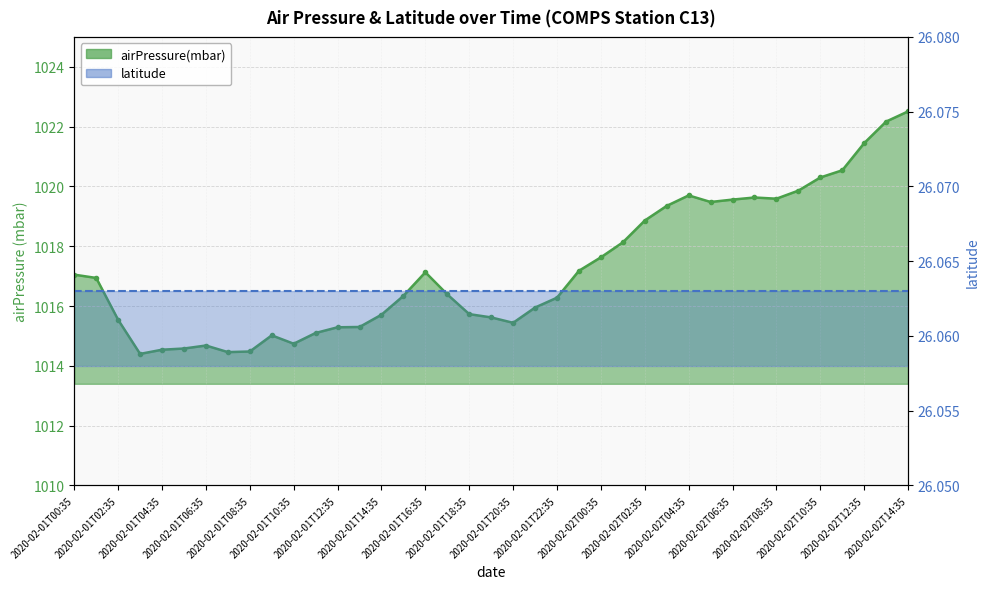

Rank the categories by value from lowest to highest.

2020-02-01T03:35, 2020-02-01T07:35, 2020-02-01T08:35, 2020-02-01T04:35, 2020-02-01T05:35, 2020-02-01T06:35, 2020-02-01T10:35, 2020-02-01T09:35, 2020-02-01T11:35, 2020-02-01T12:35, 2020-02-01T13:35, 2020-02-01T20:35, 2020-02-01T02:35, 2020-02-01T19:35, 2020-02-01T14:35, 2020-02-01T18:35, 2020-02-01T21:35, 2020-02-01T22:35, 2020-02-01T15:35, 2020-02-01T17:35, 2020-02-01T01:35, 2020-02-01T00:35, 2020-02-01T16:35, 2020-02-01T23:35, 2020-02-02T00:35, 2020-02-02T01:35, 2020-02-02T02:35, 2020-02-02T03:35, 2020-02-02T05:35, 2020-02-02T06:35, 2020-02-02T08:35, 2020-02-02T07:35, 2020-02-02T04:35, 2020-02-02T09:35, 2020-02-02T10:35, 2020-02-02T11:35, 2020-02-02T12:35, 2020-02-02T13:35, 2020-02-02T14:35